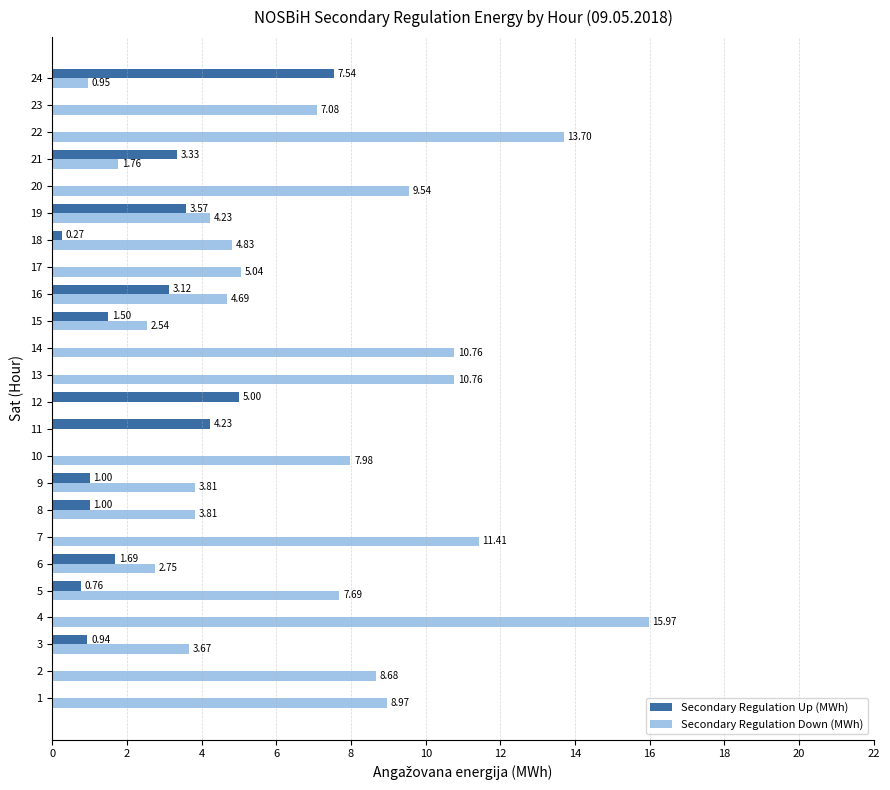

What is the sum of the Secondary Regulation Down (MWh) values at 7 and 13?

22.2